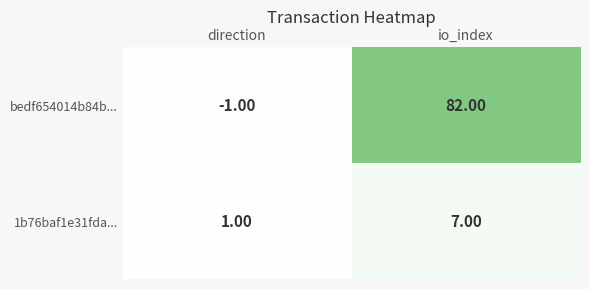

List the series in order of their peak value, lowest first.

1b76baf1e31fda..., bedf654014b84b...